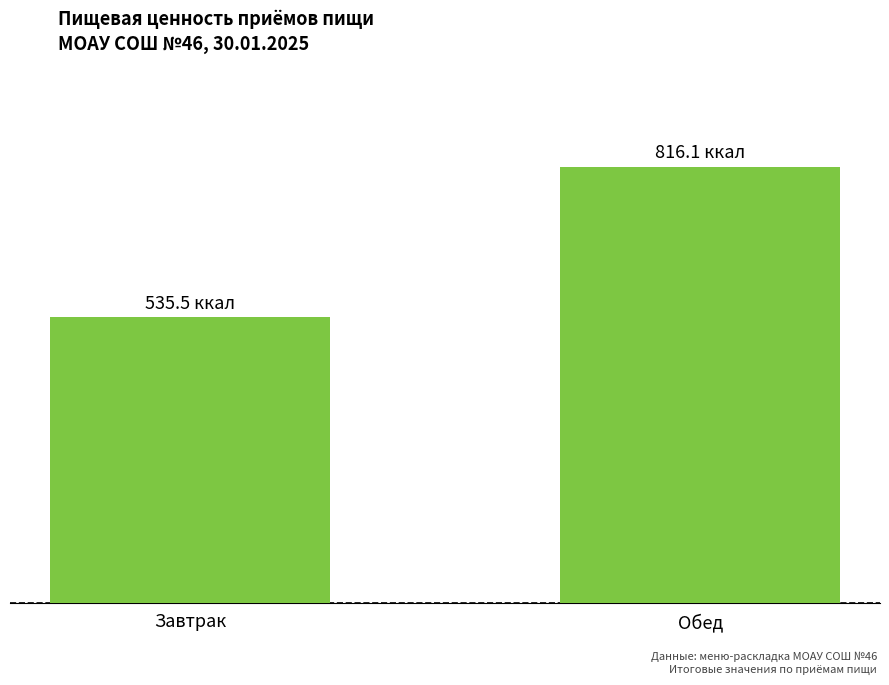

Reading right to left, what are all the values shown in this chart?

816.1	535.5